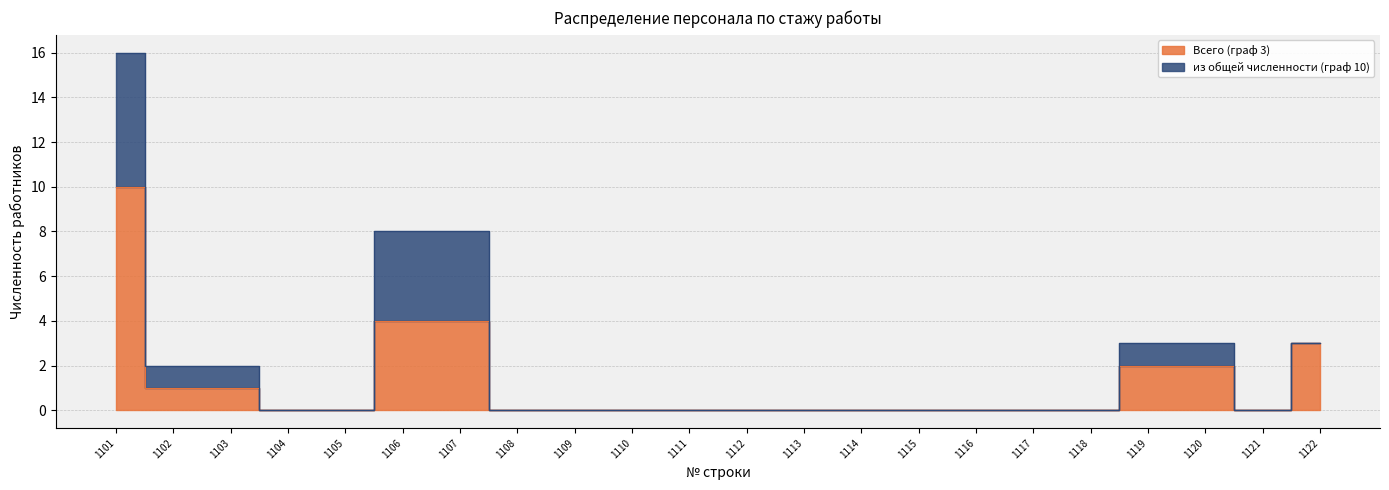

Rank the categories by value from highest to lowest.

1101, 1106, 1107, 1122, 1119, 1120, 1102, 1103, 1104, 1105, 1108, 1109, 1110, 1111, 1112, 1113, 1114, 1115, 1116, 1117, 1118, 1121